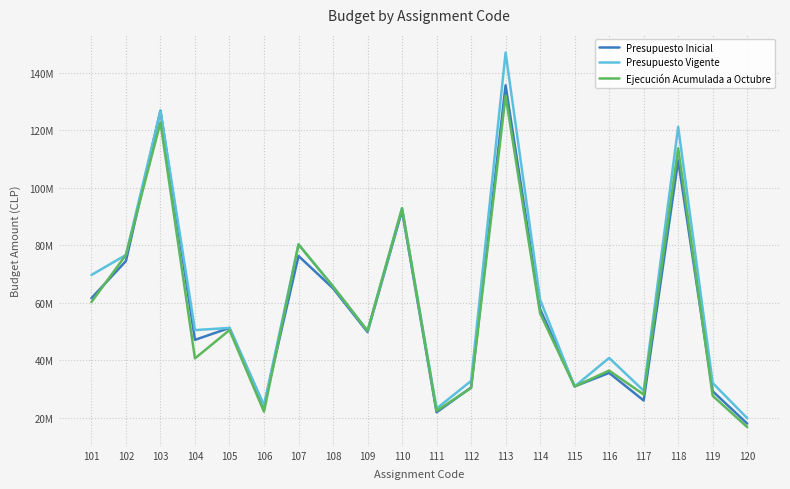

Rank the series at 114 from lowest to highest value.

Ejecución Acumulada a Octubre, Presupuesto Inicial, Presupuesto Vigente